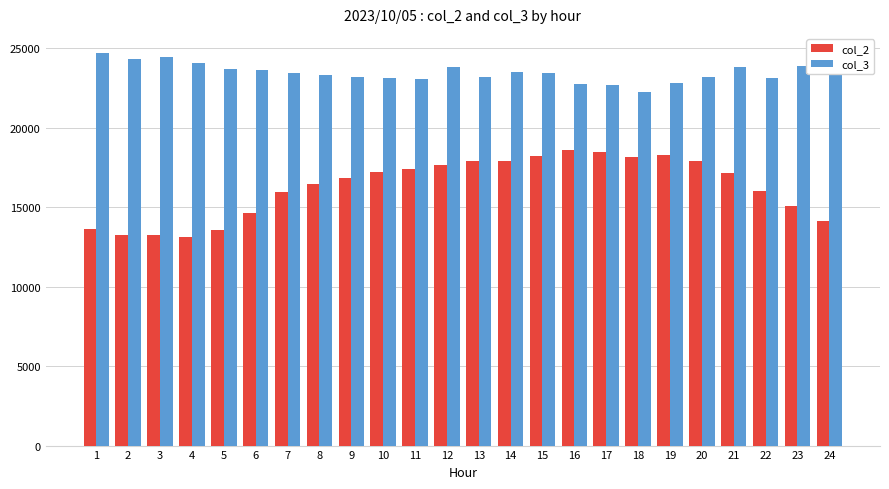

What is the average value of the col_3 series?

23486